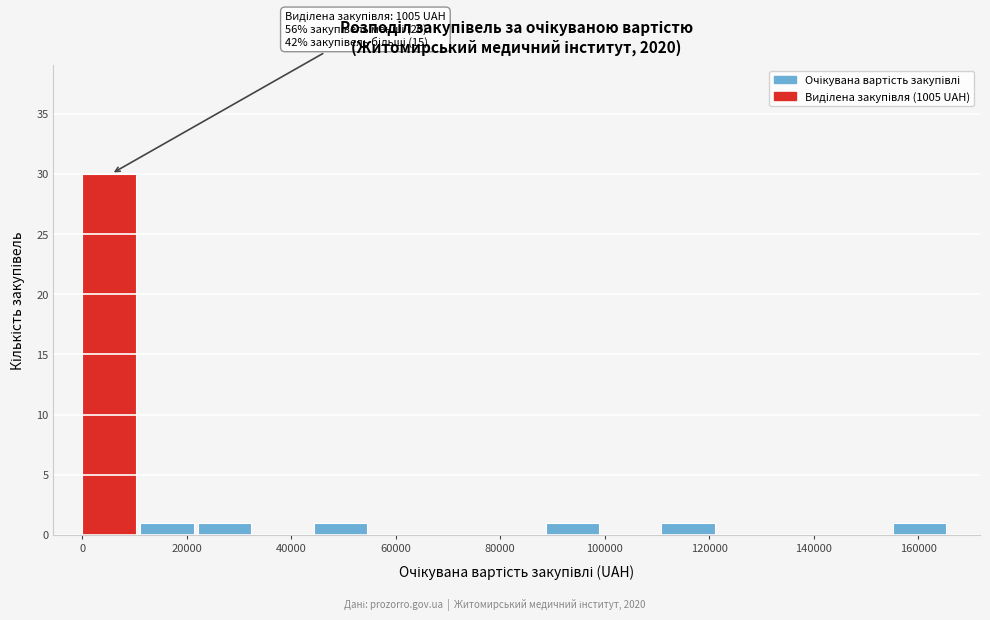

Which range on the x-axis has the tallest bar?

0 to 12000